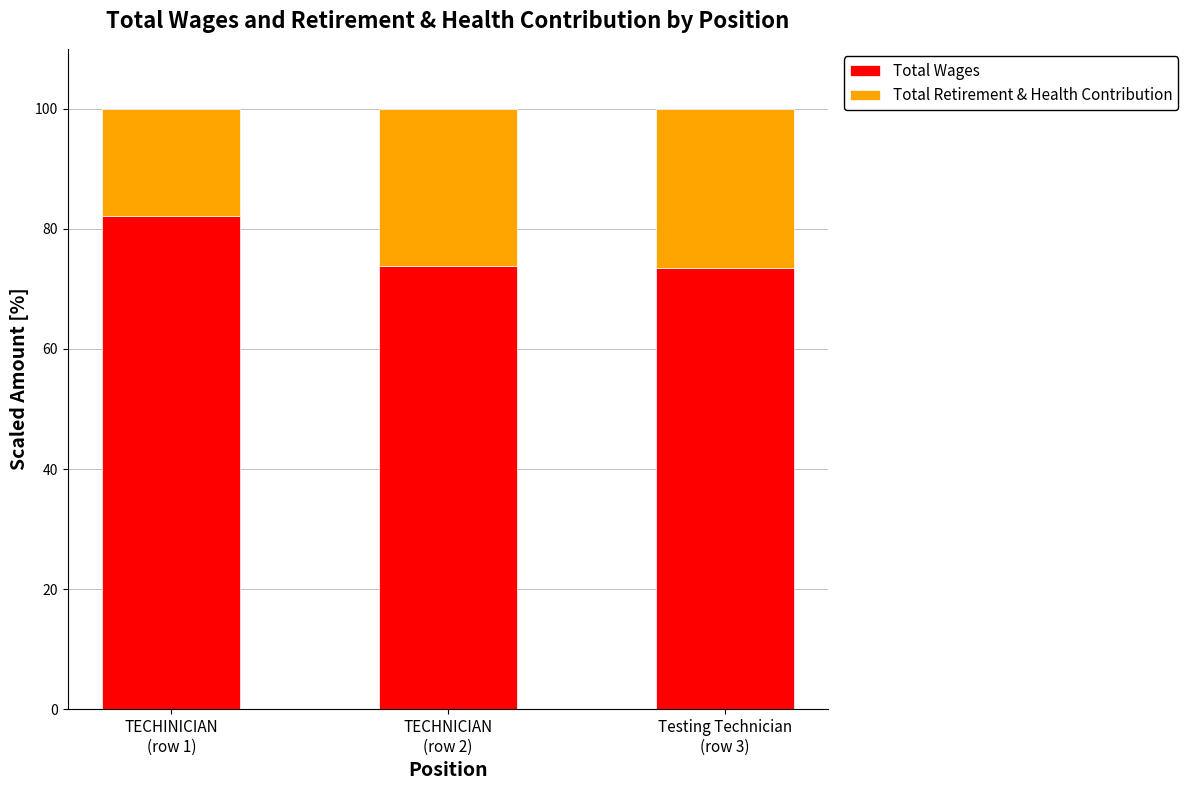

What is the difference between the maximum and second lowest values in the Total Wages series?

8.3